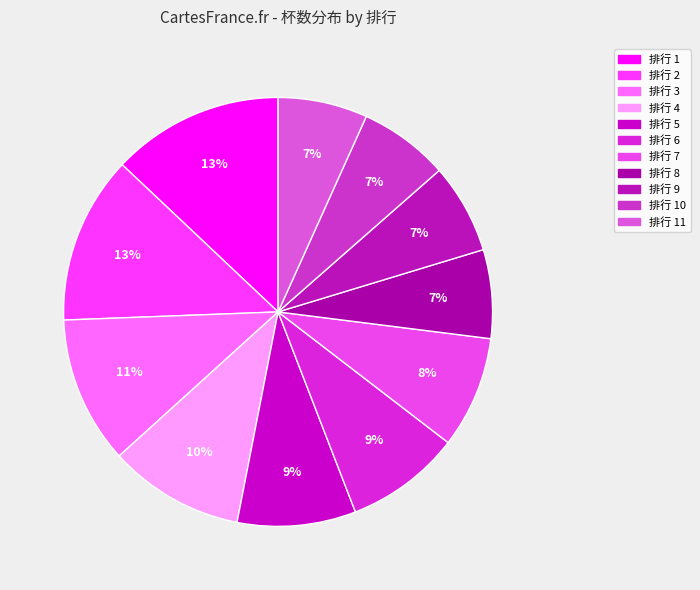

To the nearest percent, what is the average slice percentage?

9%